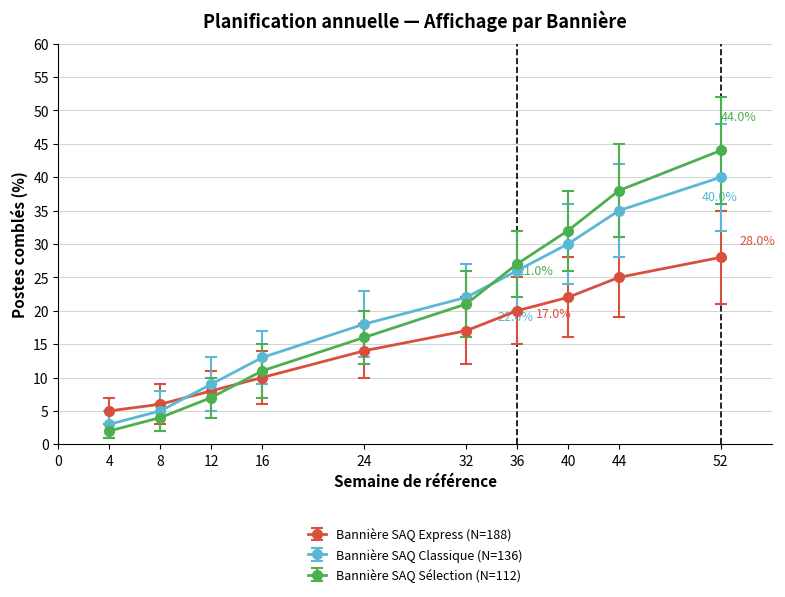

Between 36 and 52, which series saw the biggest shift?

Bannière SAQ Sélection (N=112)